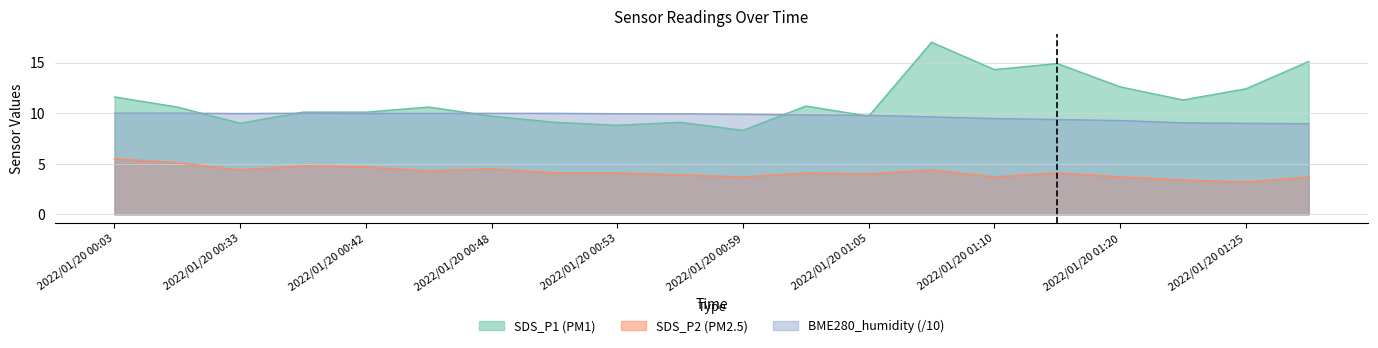

How many interior local peaks does the SDS_P1 series have?

5